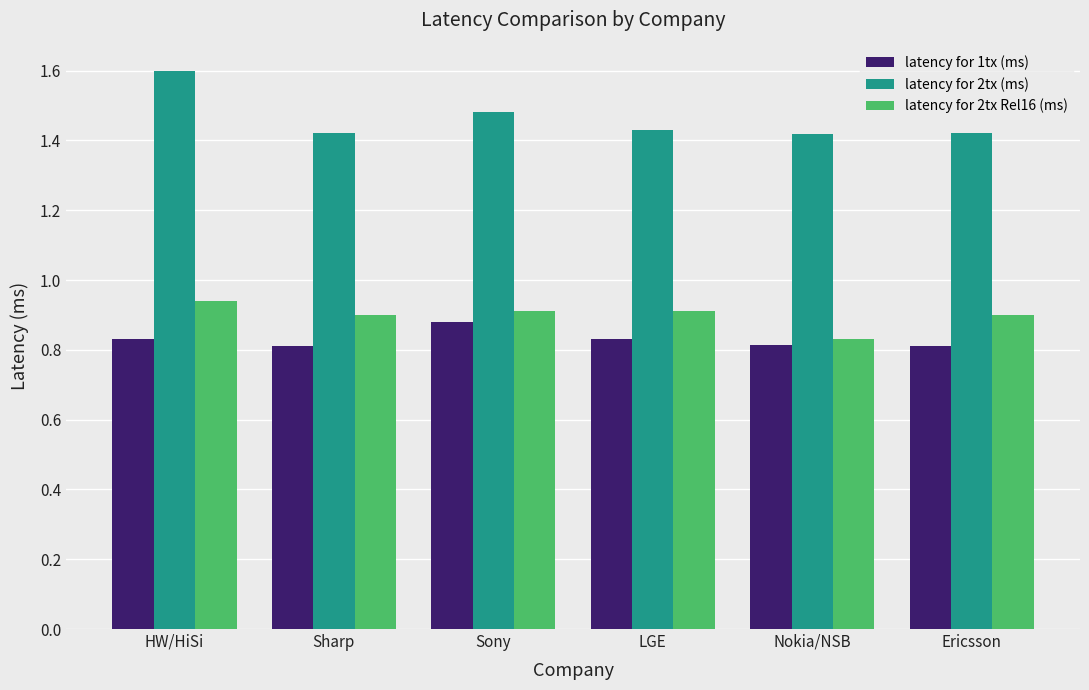

What position from the right is Sharp?

5